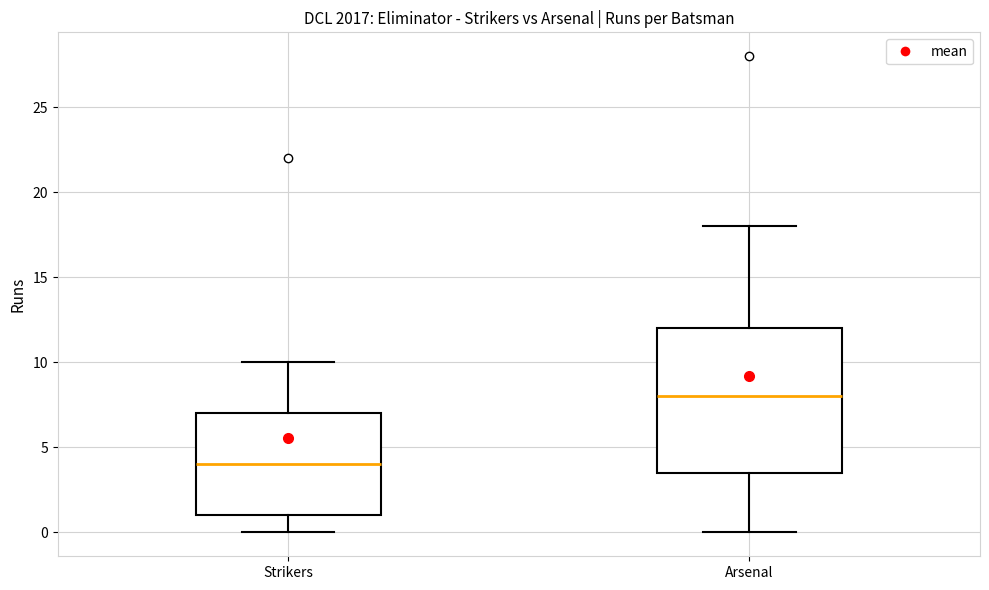

Reading left to right, transcribe this box plot: for each box, give where its median line is, the range the box spans, and where its two whiskers end, as read against the y-axis. The values are not printed on the chart, so give them approximately, as read against the axis.

Strikers: median 4.0, box 1.0 to 7.0, whiskers 0.0 to 10.0
Arsenal: median 8.0, box 3.5 to 12.0, whiskers 0.0 to 18.0